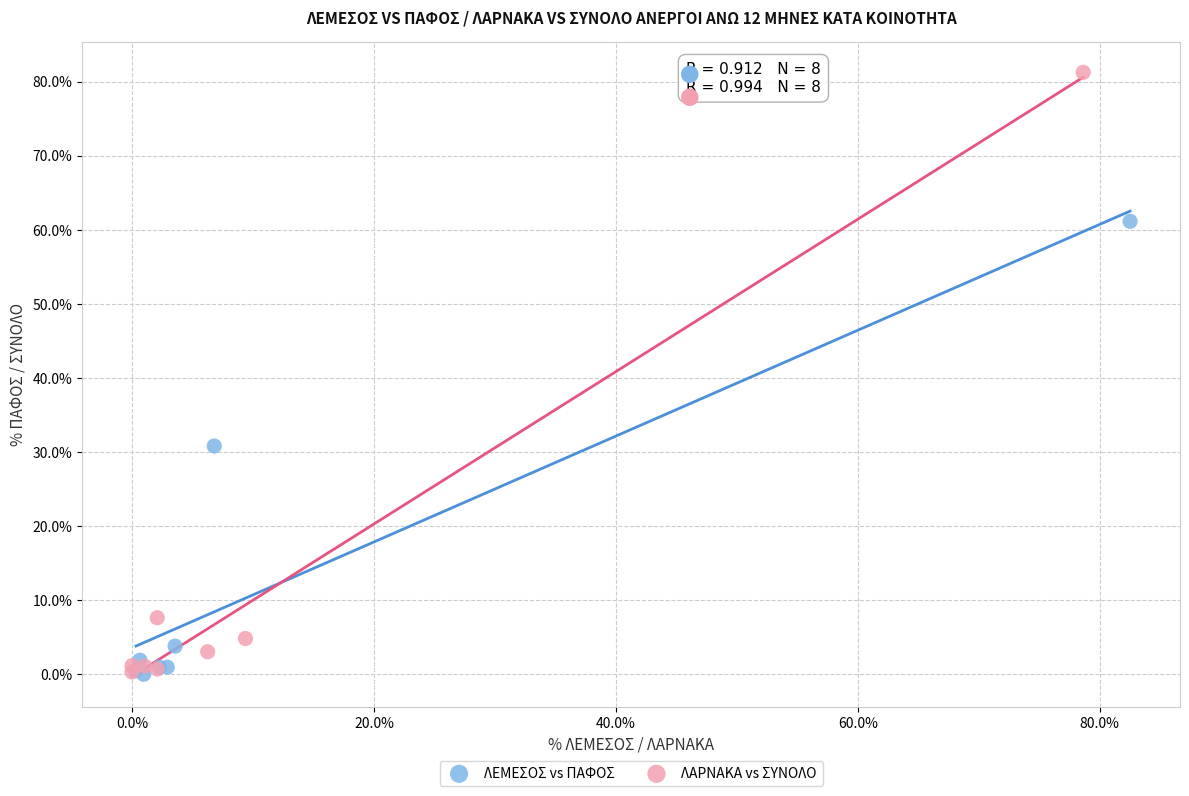

What are all the series names shown in the legend?

ΛΕΜΕΣΟΣ vs ΠΑΦΟΣ, ΛΑΡΝΑΚΑ vs ΣΥΝΟΛΟ